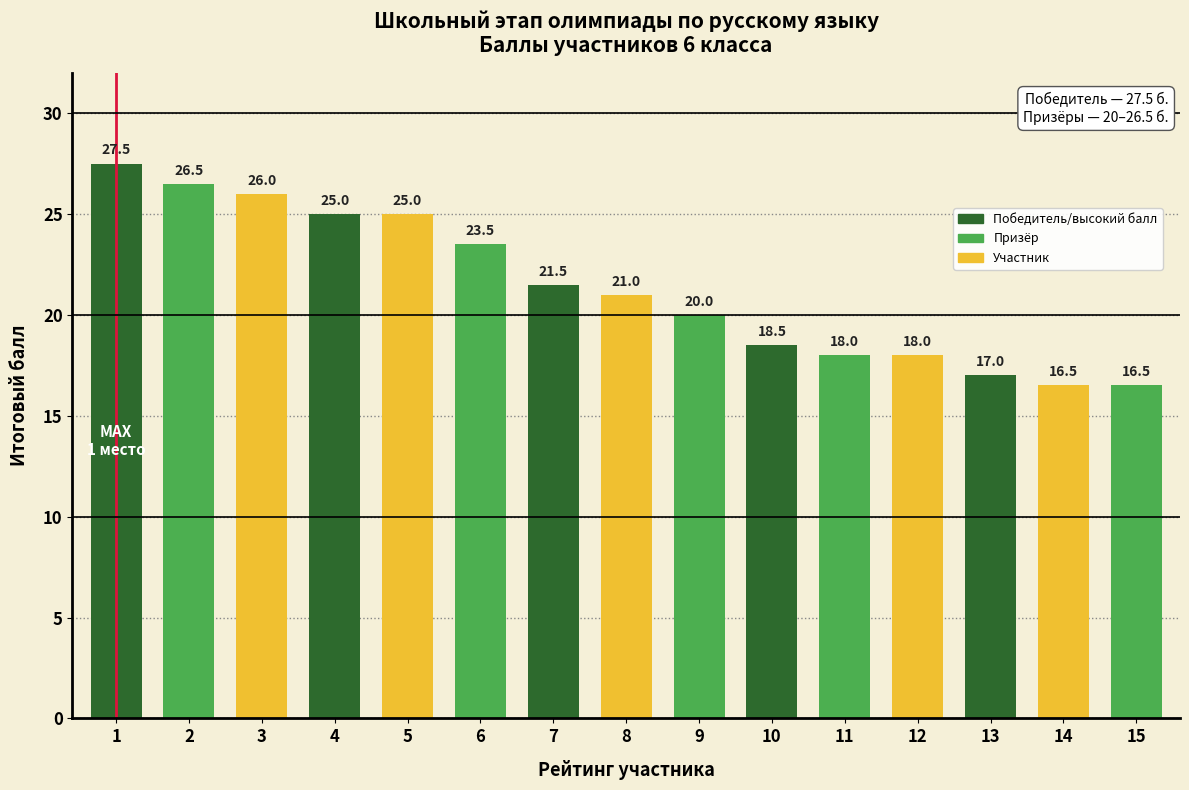

Are the bars horizontal?

No